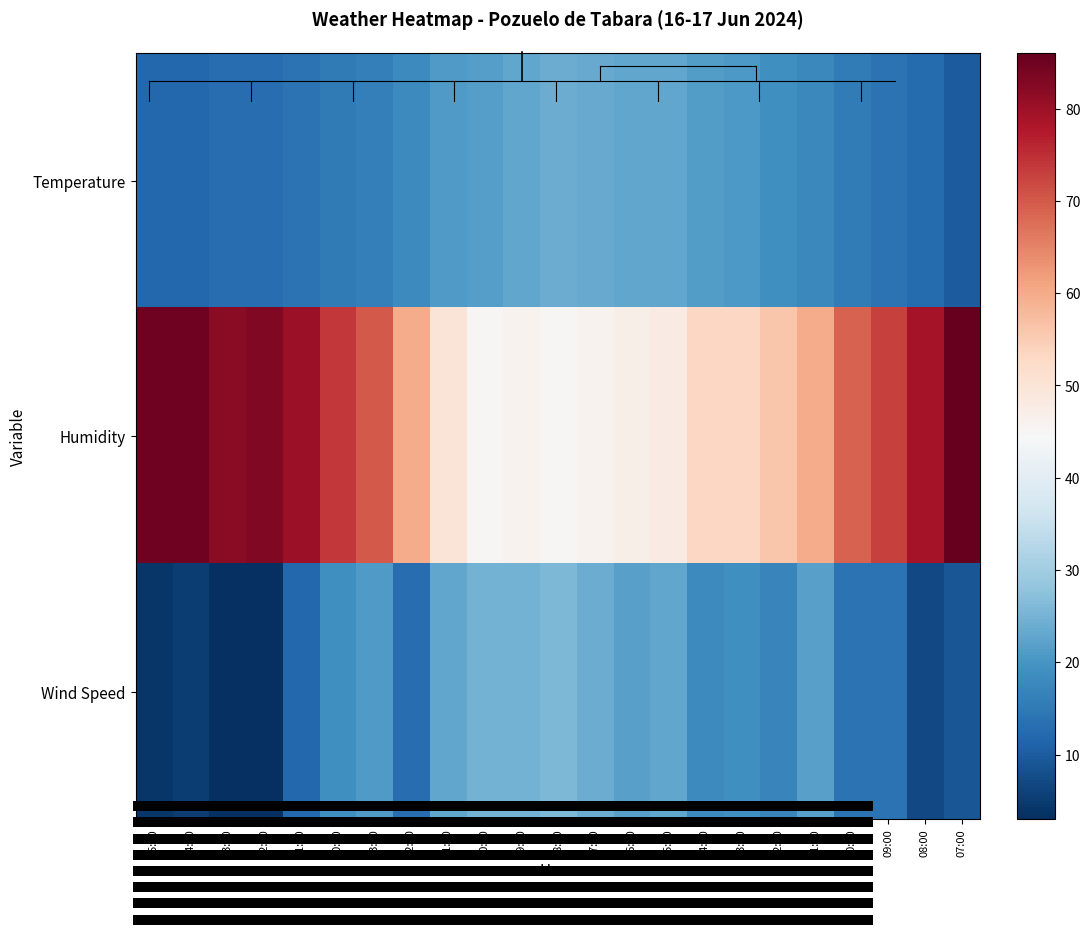

What is the average value of the Humidity series?

64.1